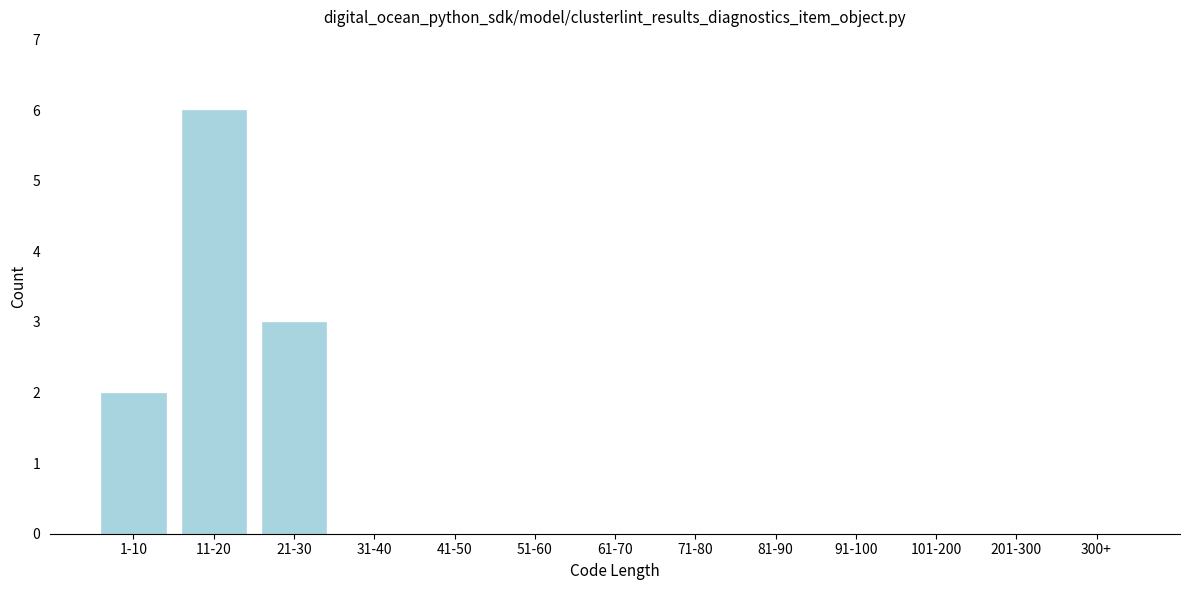

Reading right to left, list all the values displayed in this chart.

300+=0	201-300=0	101-200=0	91-100=0	81-90=0	71-80=0	61-70=0	51-60=0	41-50=0	31-40=0	21-30=3	11-20=6	1-10=2